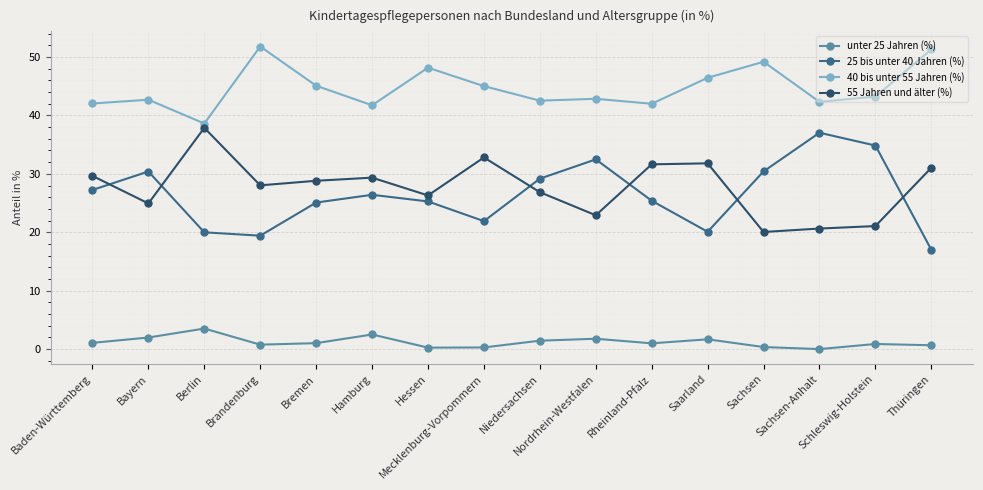

Which series has the largest range (max minus min)?

25 bis unter 40 Jahren (%)